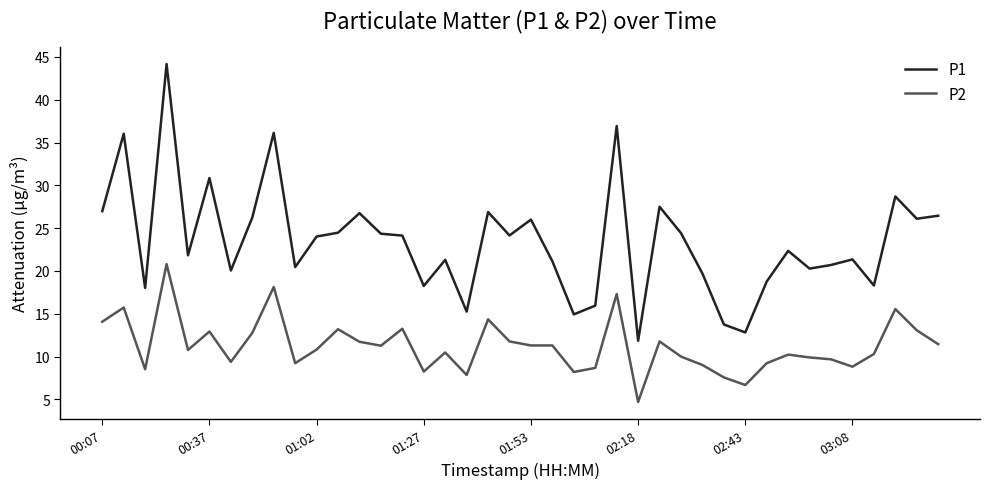

What is the highest value of the P1 series?

44.2